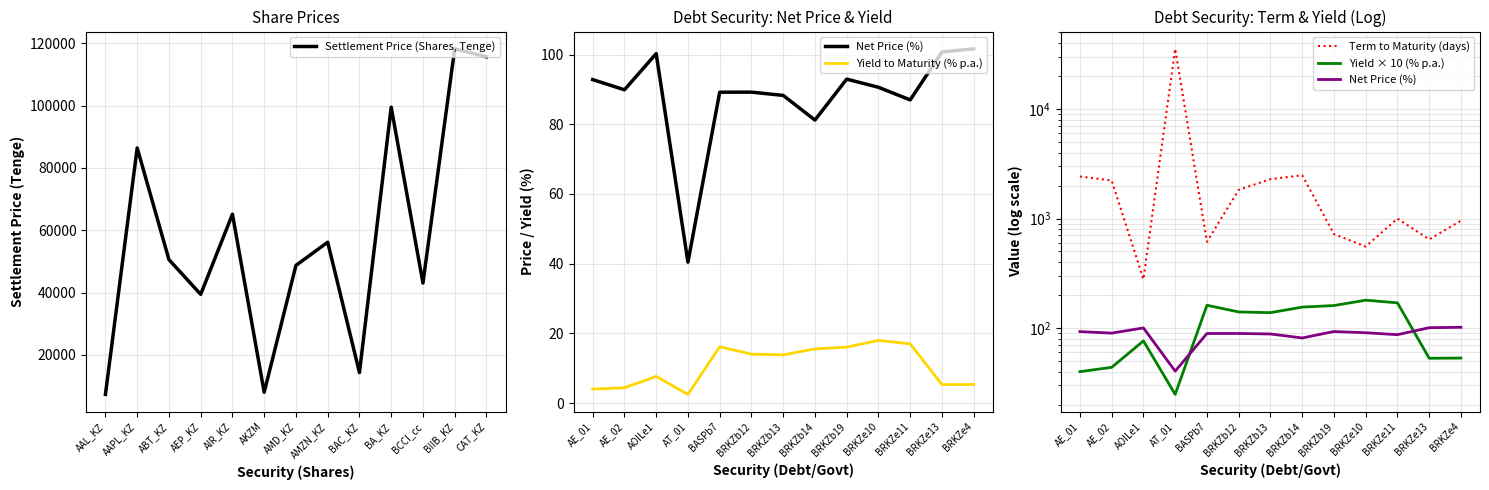

What is the lowest value of the Settlement Price (Shares, Tenge) series?

7362.7